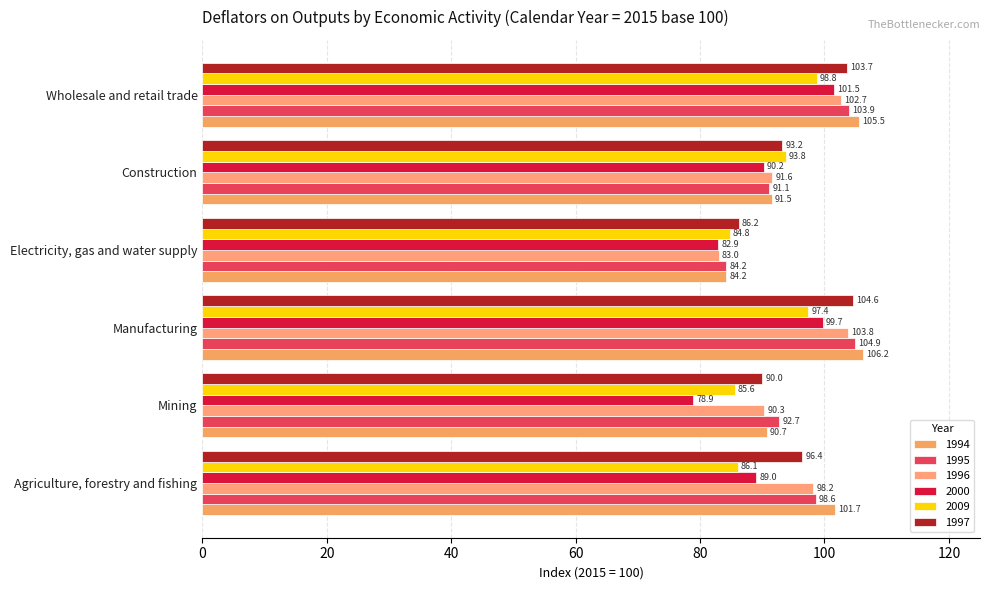

Which series has the largest total across all categories?

1994